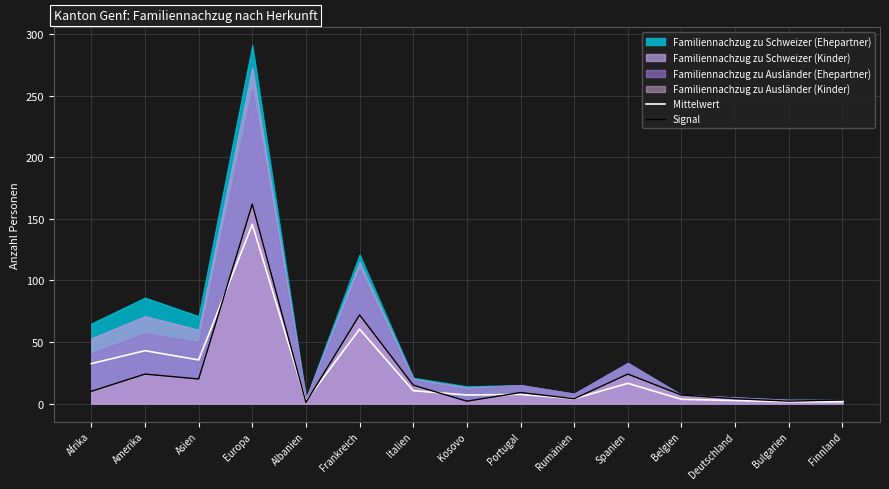

How many lines are shown in the chart?

2